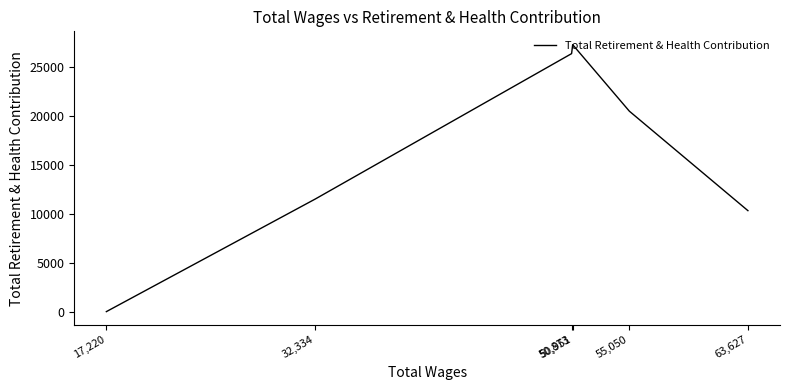

Rank the categories by value from lowest to highest.

17,220, 63,627, 32,334, 55,050, 50,873, 50,951